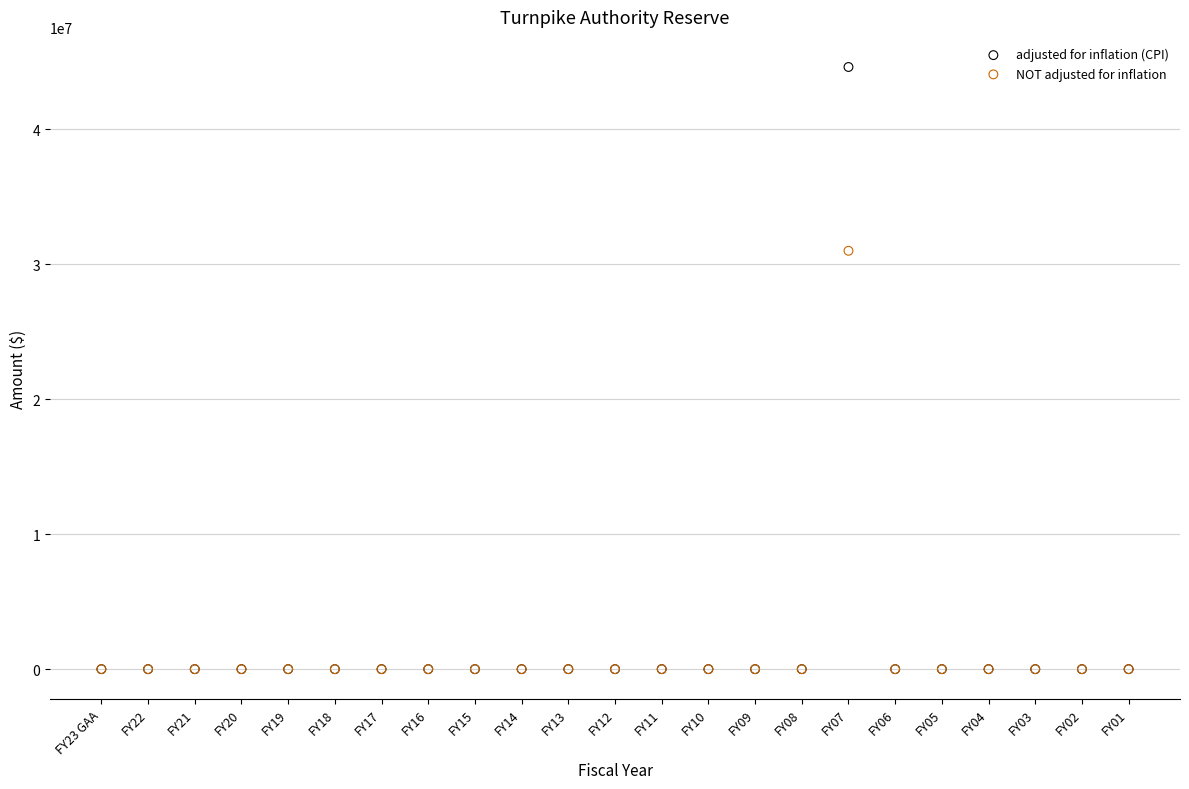

Which series reaches the maximum Y coordinate?

adjusted for inflation (CPI)